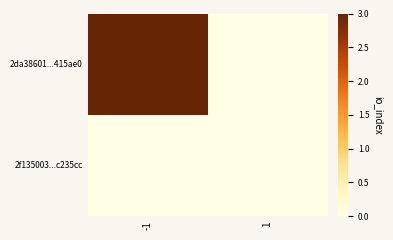

Rank the series at -1 from highest to lowest value.

2da38601...415ae0, 2f135003...c235cc